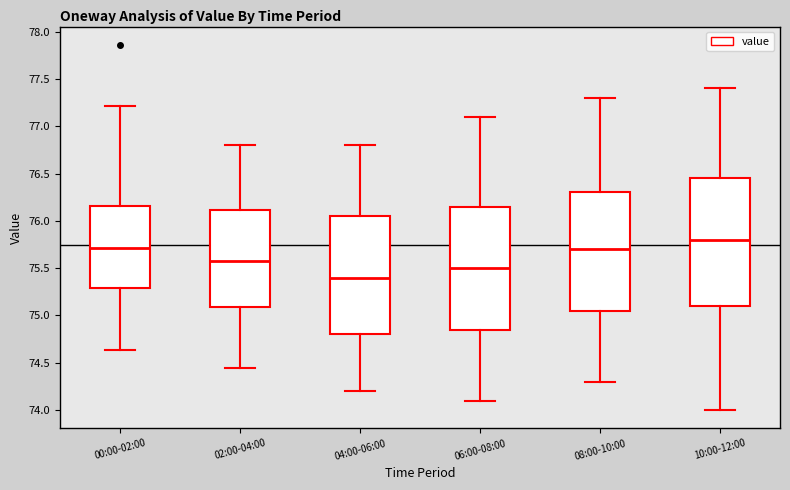

Reading left to right, read every box against the y-axis: the position of its median line, the range the box covers, and the ends of its whiskers. The values are not printed on the chart, so give them approximately, as read against the axis.

00:00-02:00: median 75.70, box 75.30 to 76.15, whiskers 74.65 to 77.20
02:00-04:00: median 75.60, box 75.10 to 76.10, whiskers 74.45 to 76.80
04:00-06:00: median 75.40, box 74.80 to 76.05, whiskers 74.20 to 76.80
06:00-08:00: median 75.50, box 74.85 to 76.15, whiskers 74.10 to 77.10
08:00-10:00: median 75.70, box 75.05 to 76.30, whiskers 74.30 to 77.30
10:00-12:00: median 75.80, box 75.10 to 76.45, whiskers 74.00 to 77.40